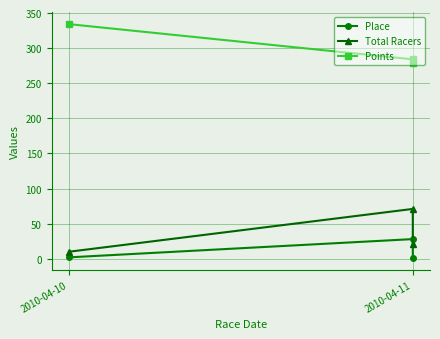

How many series are shown in this chart?

3